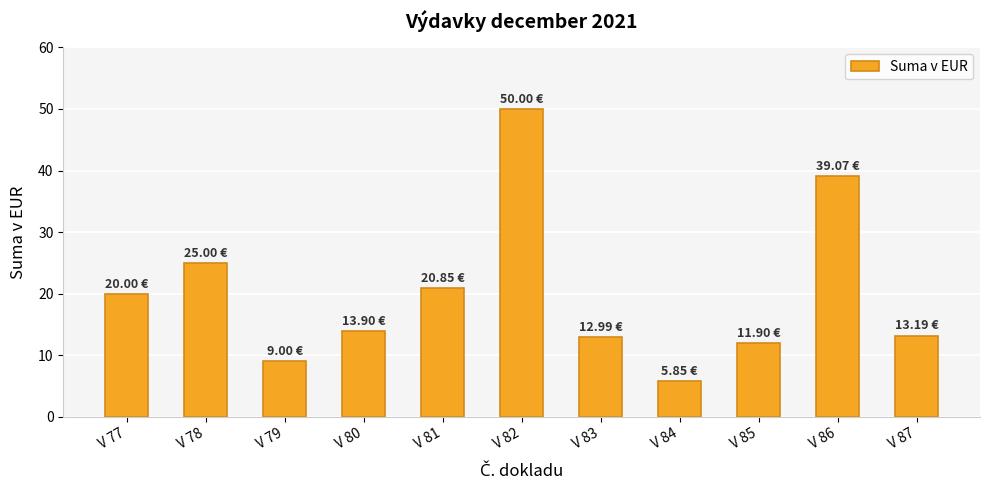

Count the number of categories in the chart.

11